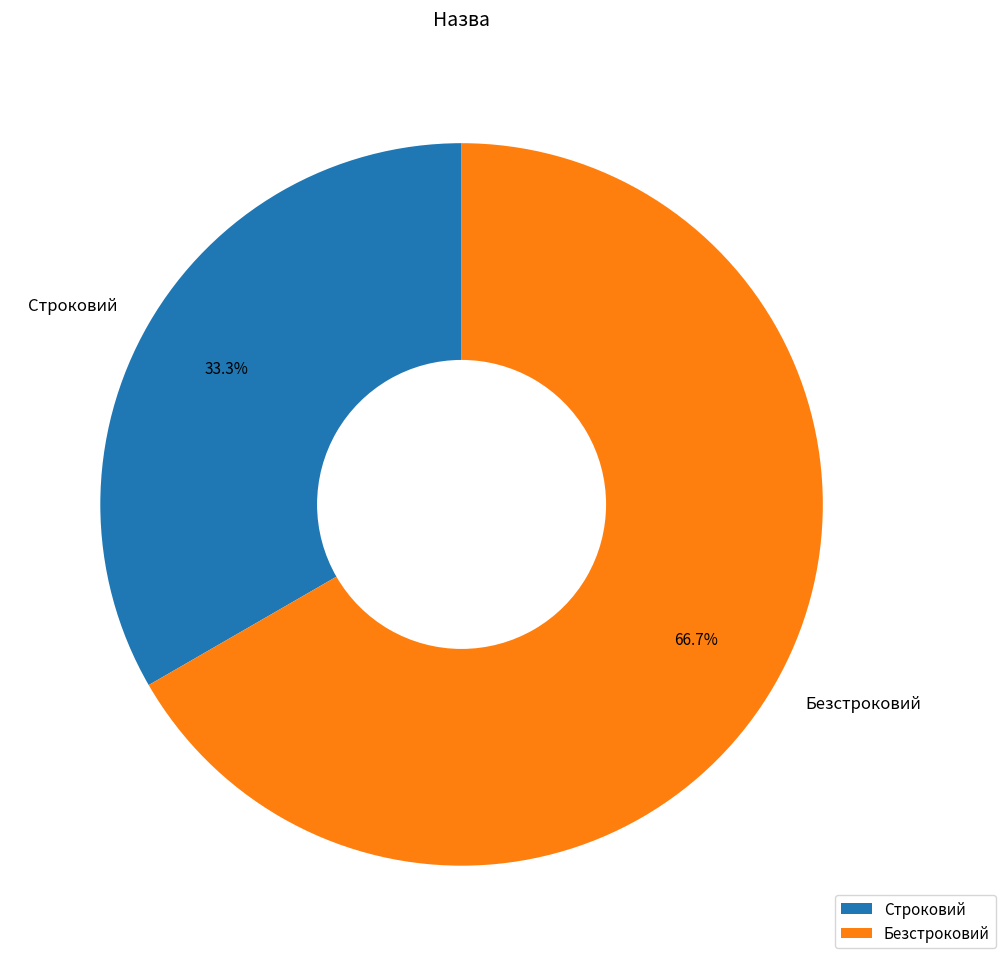

Which has a higher value, Безстроковий or Строковий?

Безстроковий